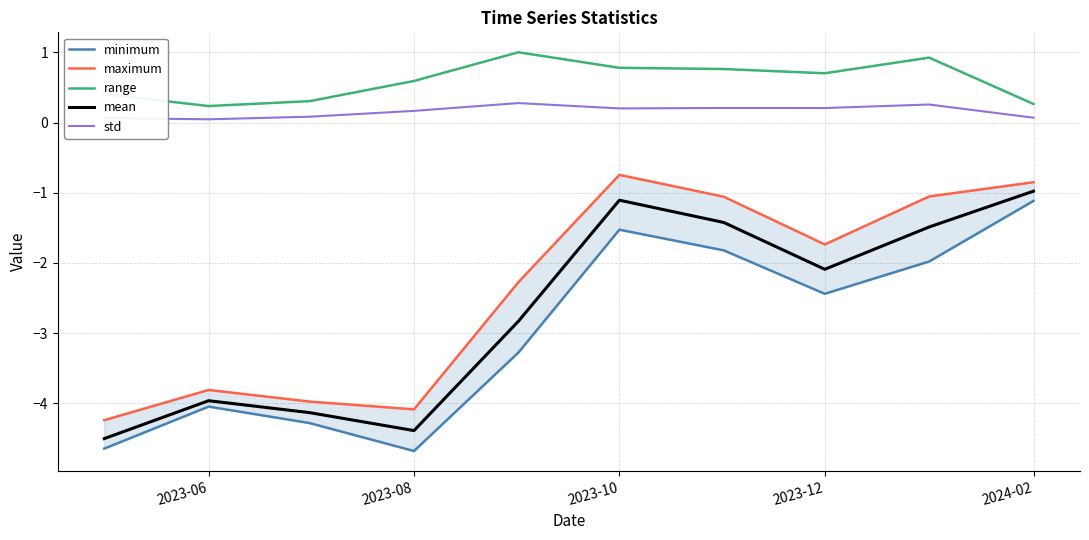

The value of mean at 2023-10 is -1.1. True or false?

True